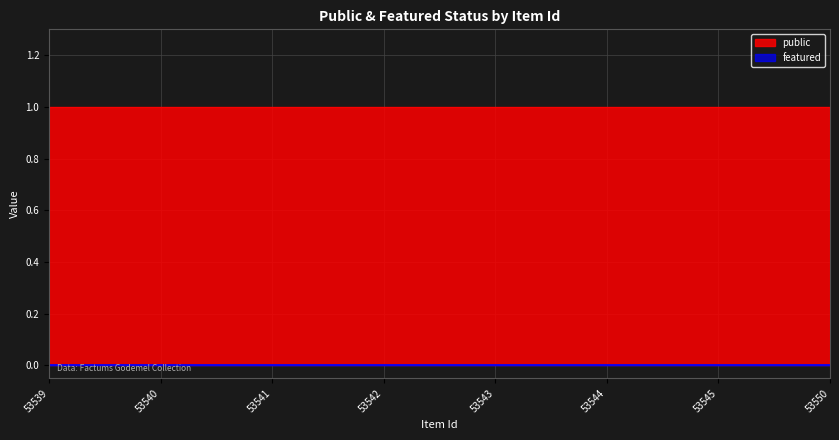

Reading left to right, transcribe all the data shown in this chart.

public: 1	1	1	1	1	1	1	1
featured: 0	0	0	0	0	0	0	0